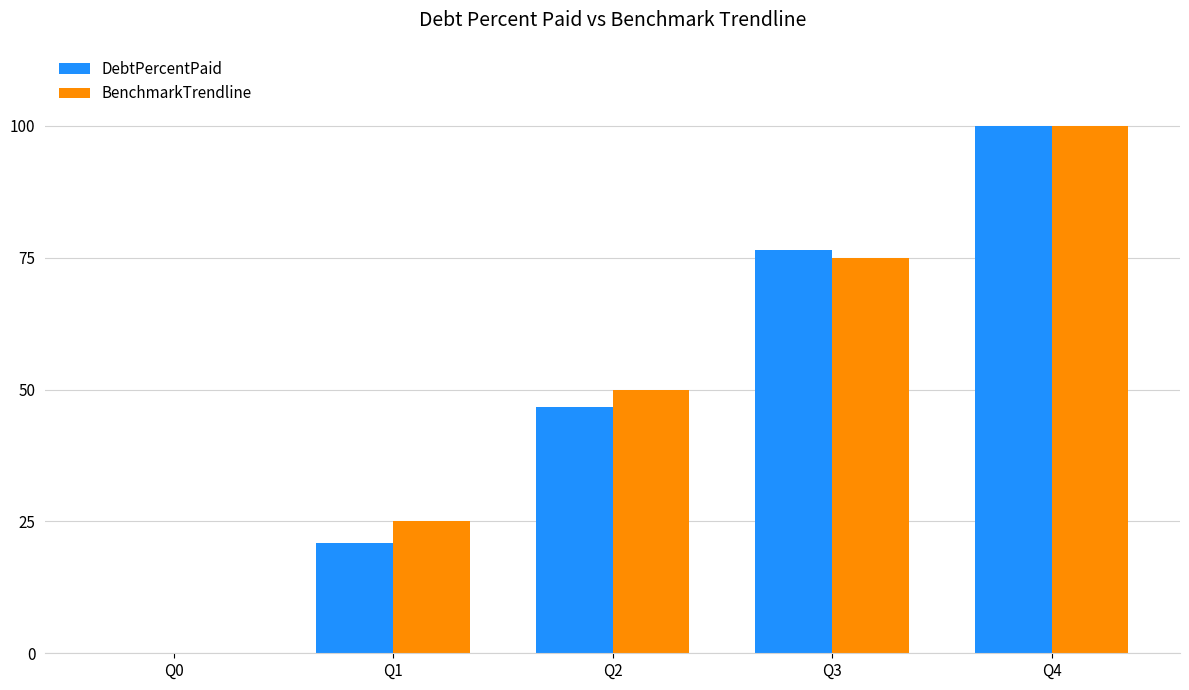

What is the approximate value of BenchmarkTrendline at Q4?

100.0